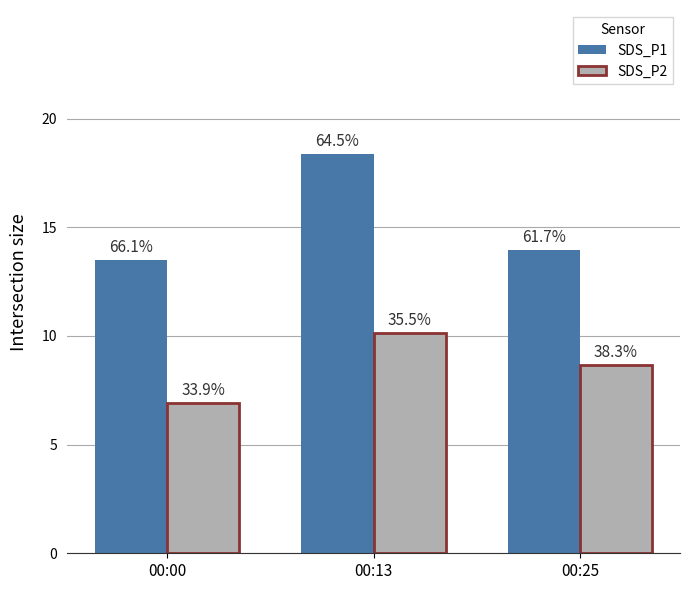

At how many categories does at least one series exceed 15?

1